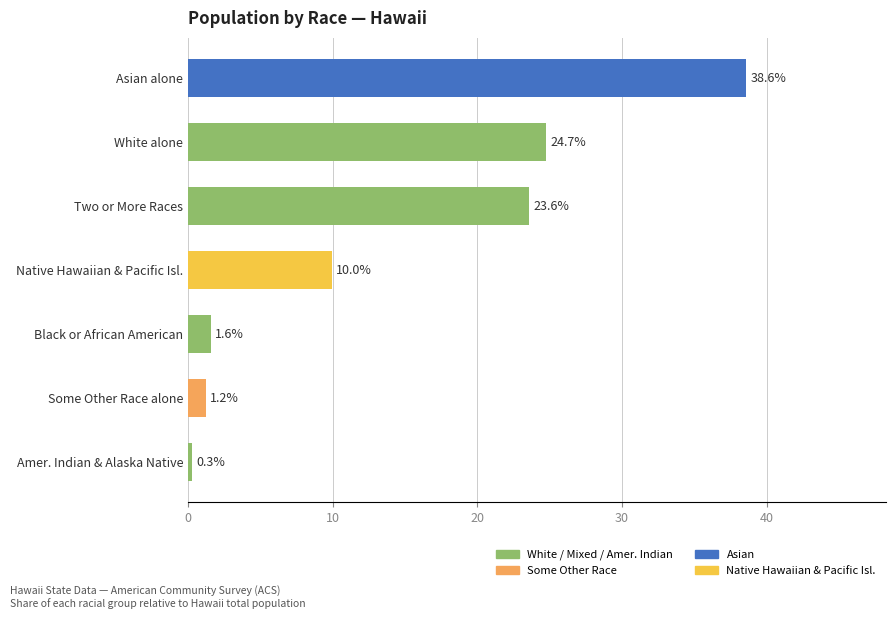

Rank the categories by value from lowest to highest.

Amer. Indian & Alaska Native, Some Other Race alone, Black or African American, Native Hawaiian & Pacific Isl., Two or More Races, White alone, Asian alone